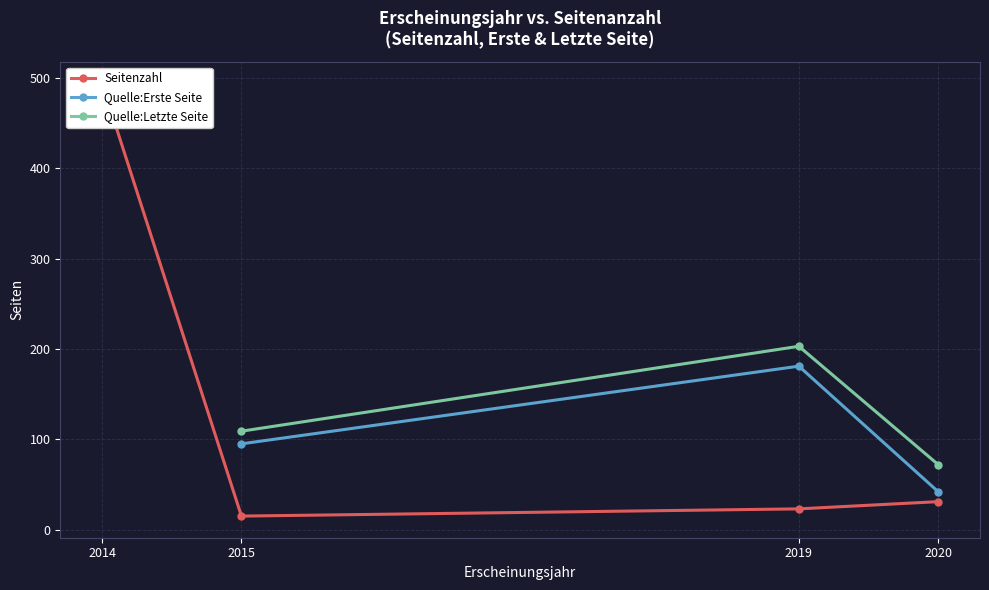

What is the value of the Quelle:Erste Seite point at the 3rd from the left?

42